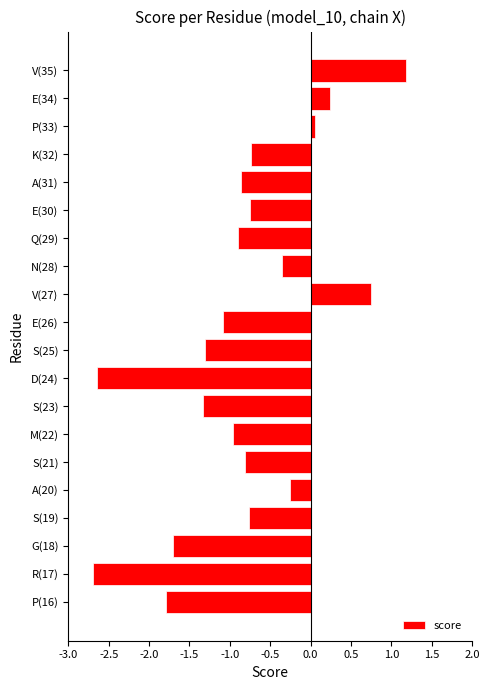

Between V(27) and D(24), which is larger?

V(27)